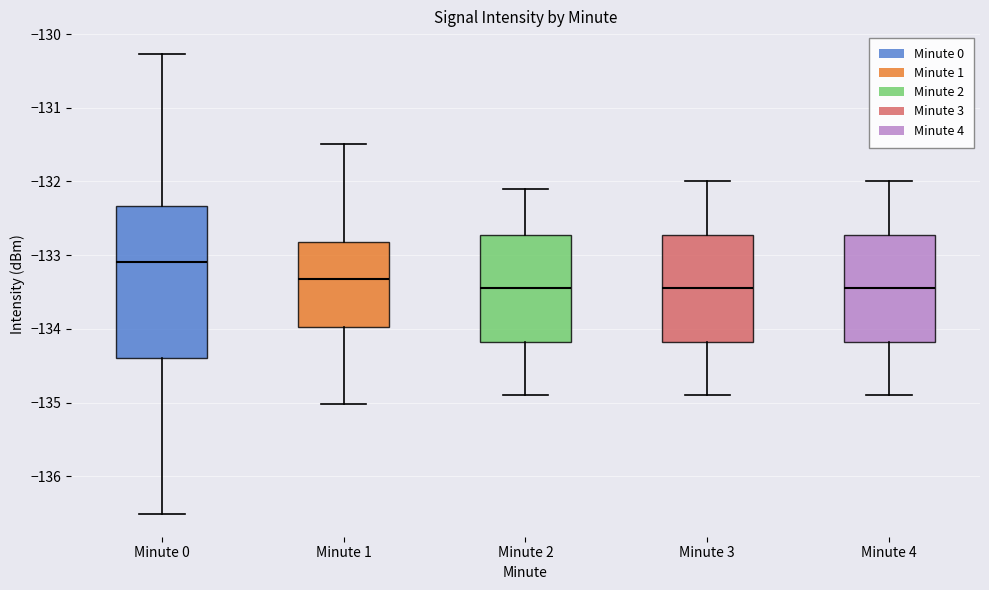

Reading left to right, read every box against the y-axis: the position of its median line, the range the box covers, and the ends of its whiskers. The values are not printed on the chart, so give them approximately, as read against the axis.

Minute 0: median -133.1, box -134.4 to -132.3, whiskers -136.5 to -130.3
Minute 1: median -133.3, box -134.0 to -132.8, whiskers -135.0 to -131.5
Minute 2: median -133.4, box -134.2 to -132.7, whiskers -134.9 to -132.1
Minute 3: median -133.4, box -134.2 to -132.7, whiskers -134.9 to -132.0
Minute 4: median -133.4, box -134.2 to -132.7, whiskers -134.9 to -132.0